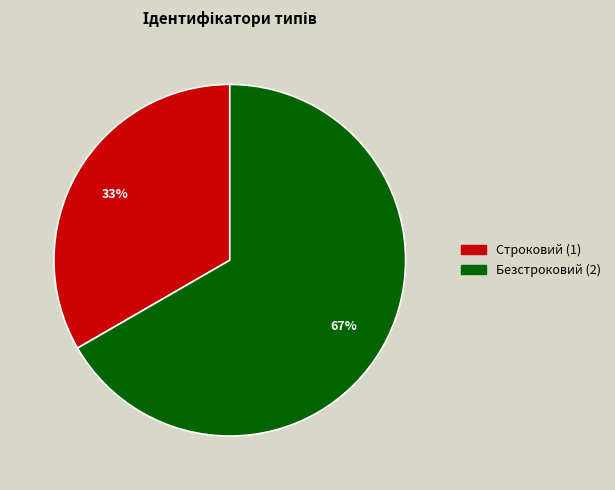

The Строковий slice represents 33% of the pie. True or false?

True